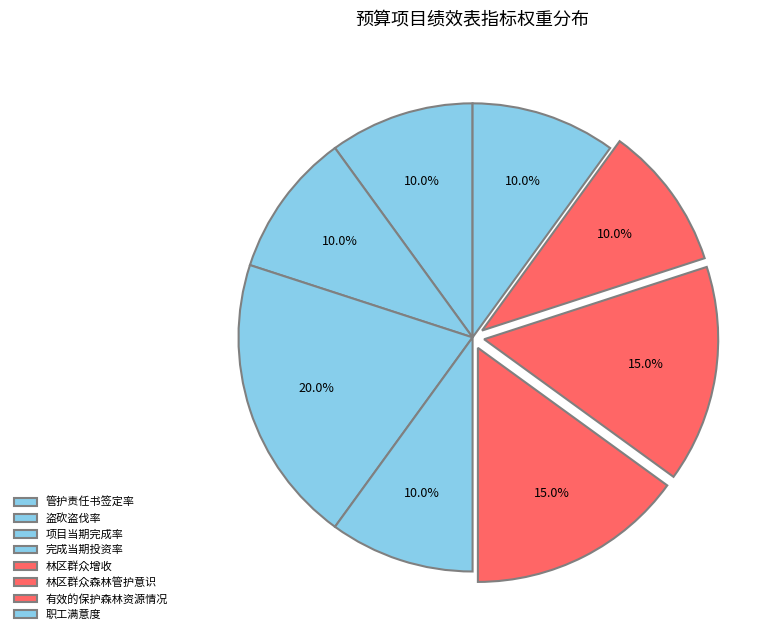

How much of the chart is everything except 有效的保护森林资源情况?

90.0%